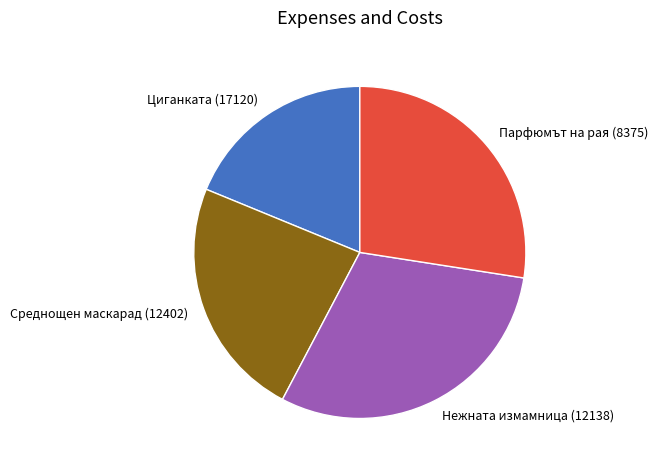

Count the number of slices in the pie.

4